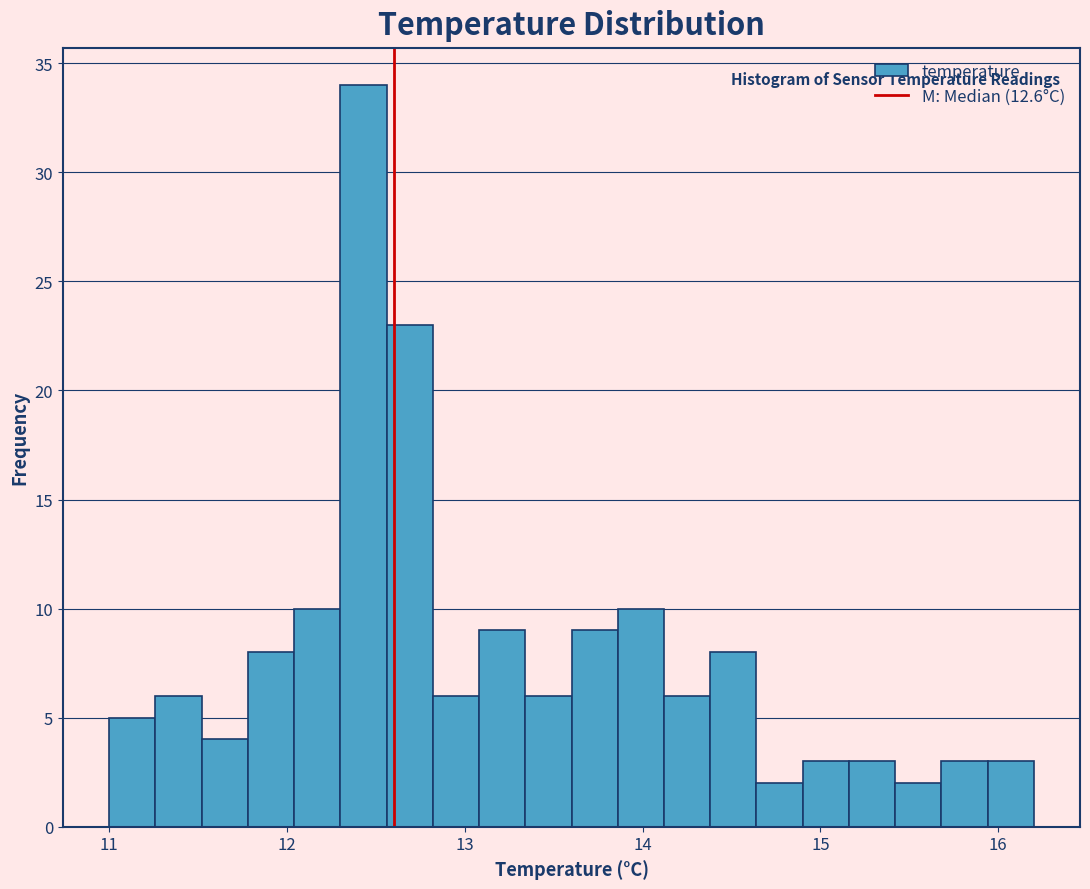

Around what value on the x-axis is the tallest bar? Give the approximate position of its centre, as read against the axis.

12.4